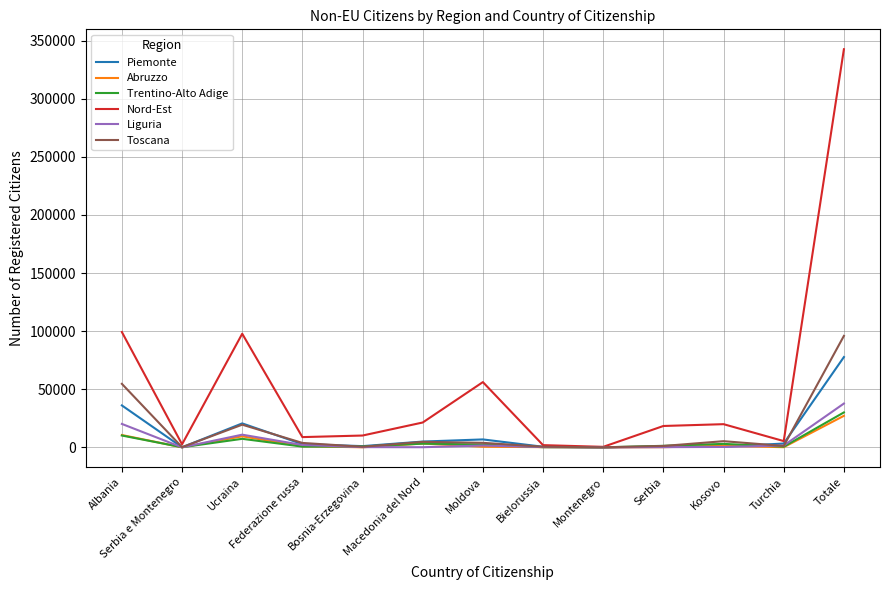

Is it true that Nord-Est equals 21420 at Macedonia del Nord?

True